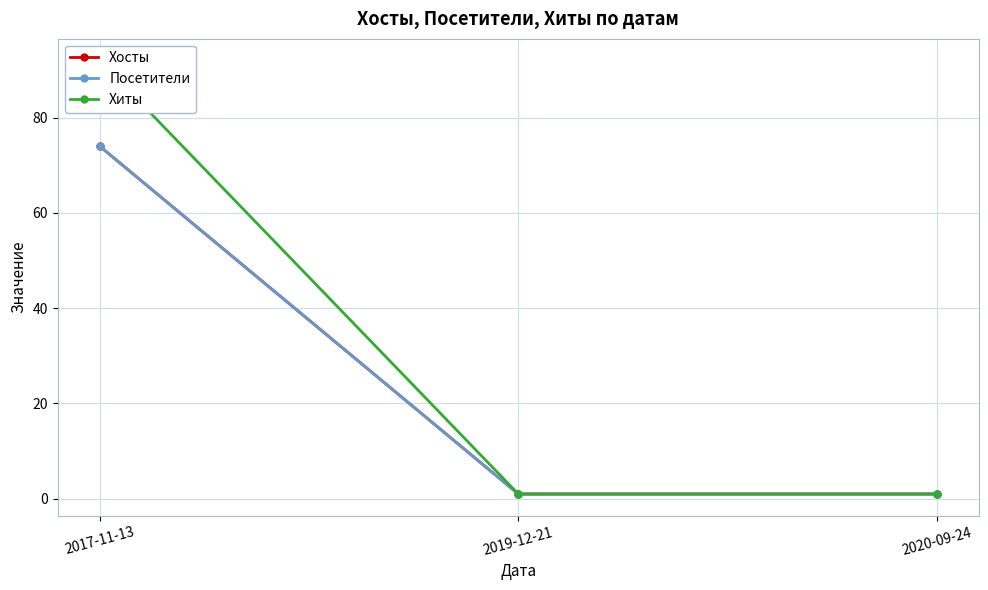

The Посетители series shows 1 at 2020-09-24. True or false?

True